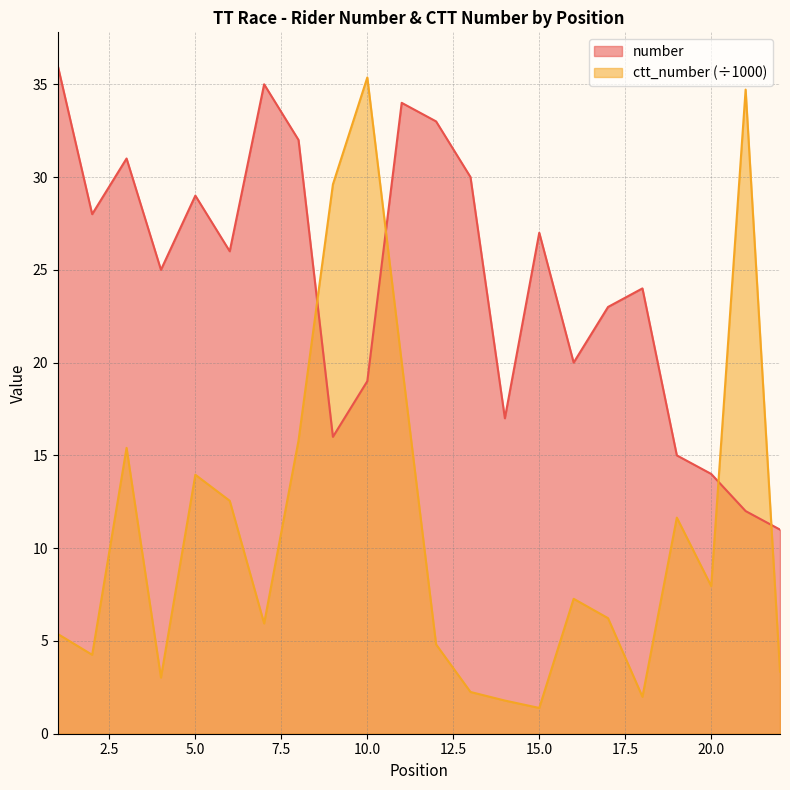

True or false: ctt_number and number cross at least once.

True